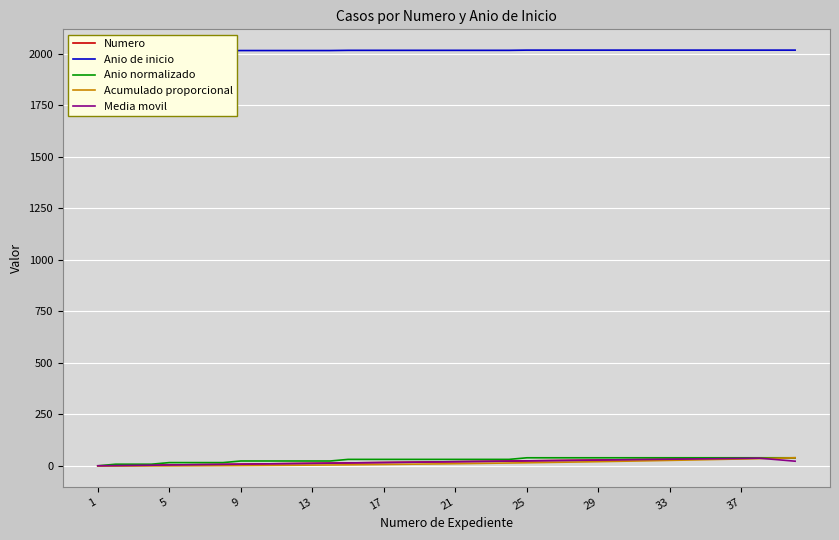

What are all the series names shown in the legend?

Numero, Anio de inicio, Anio normalizado, Acumulado proporcional, Media movil